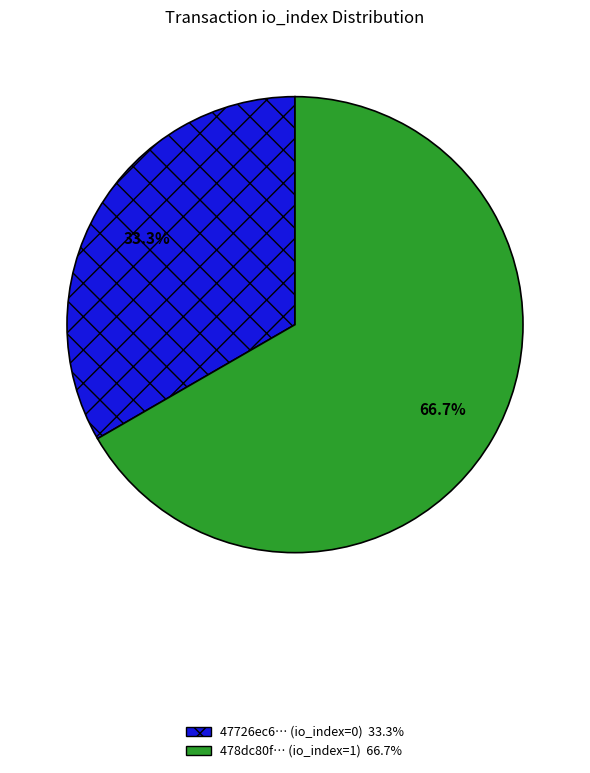

Is there any slice that represents more than half of the pie?

Yes